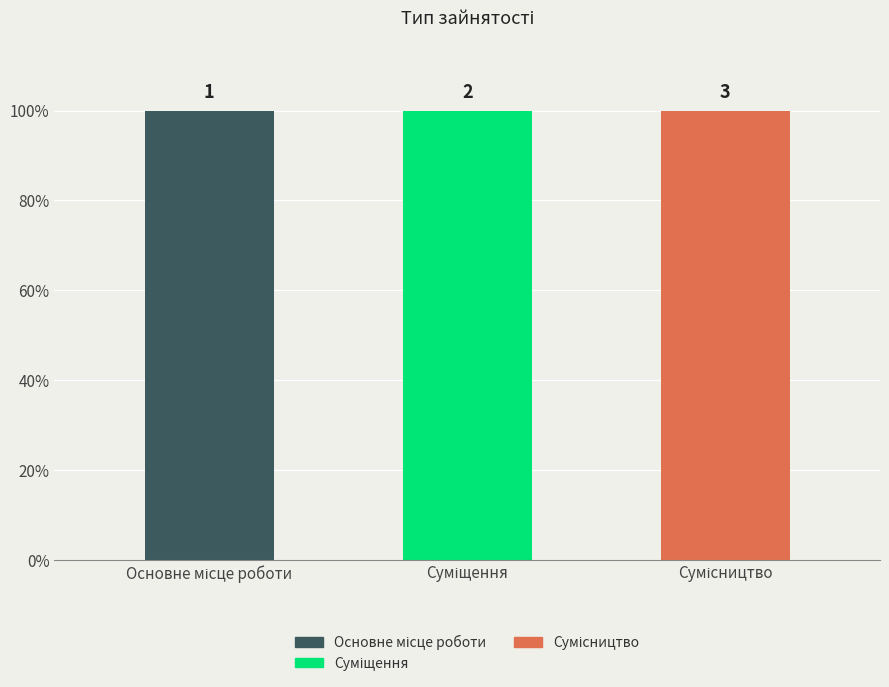

Does the chart contain stacked bars?

No